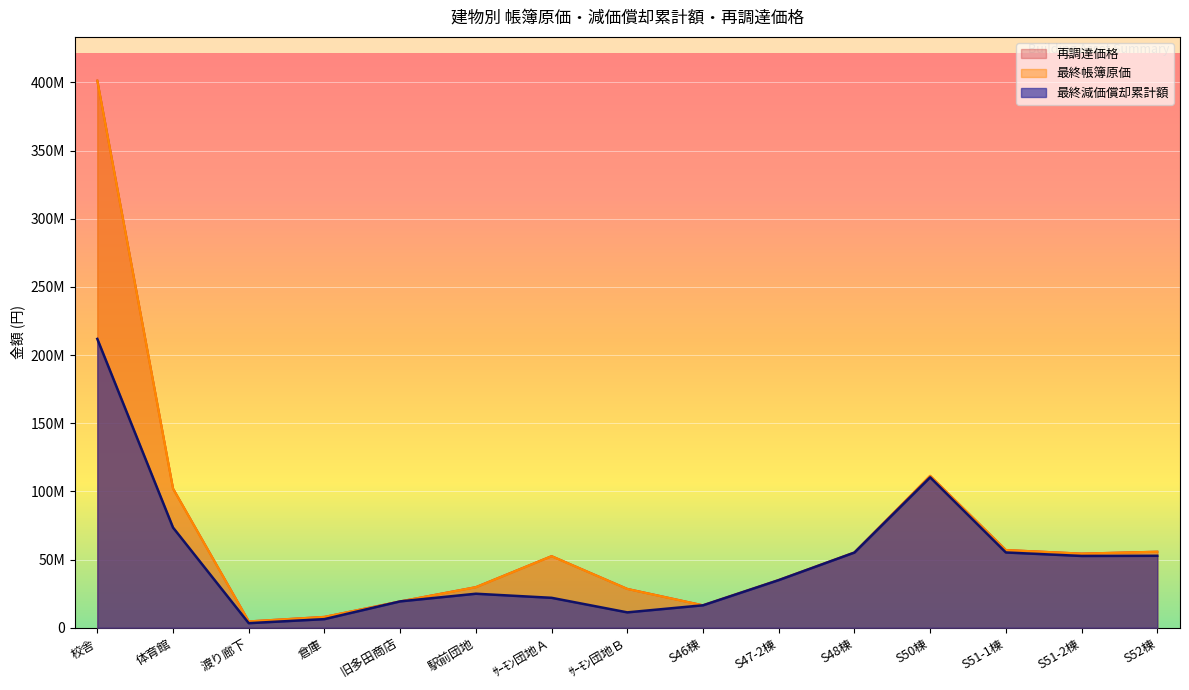

True or false: 最終帳簿原価 and 再調達価格 cross at least once.

False